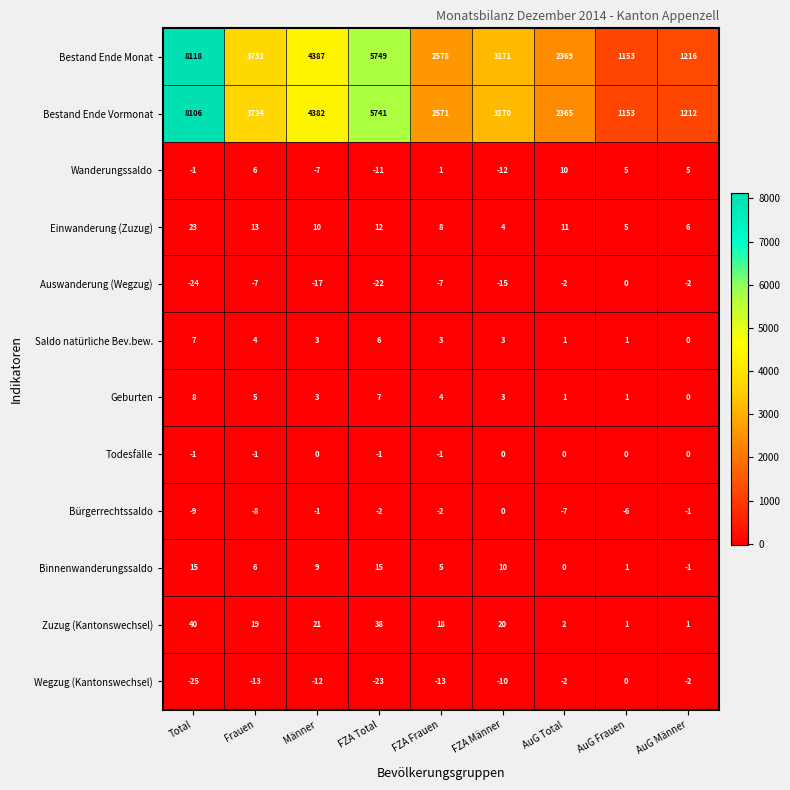

Which series has the largest range (max minus min)?

Bestand Ende Monat